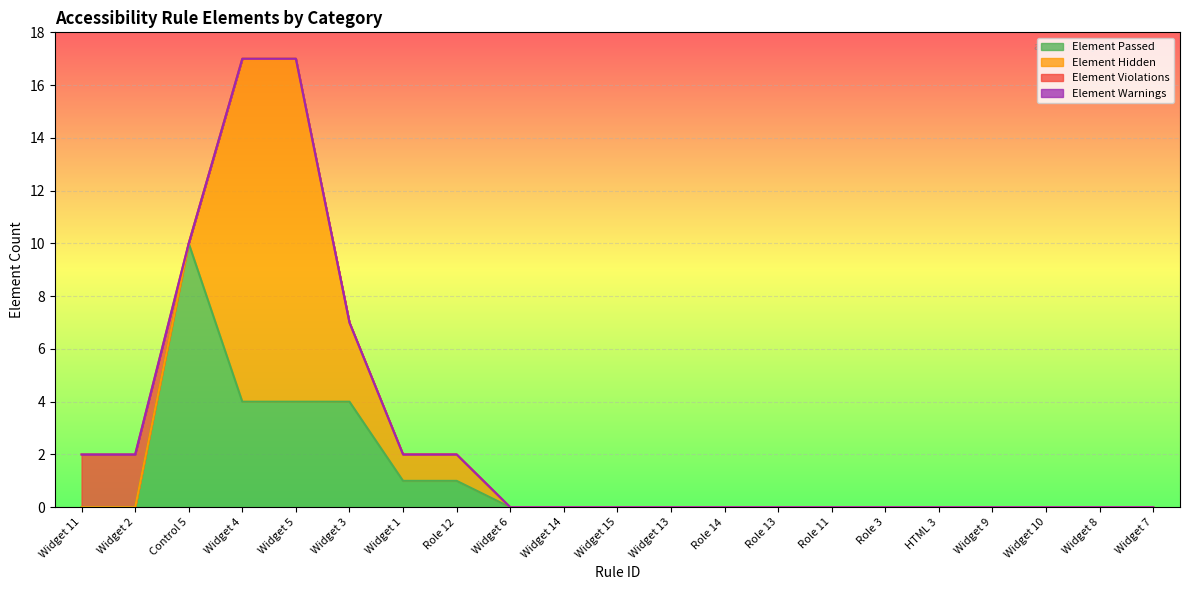

Which series has the largest total across all categories?

Element Hidden